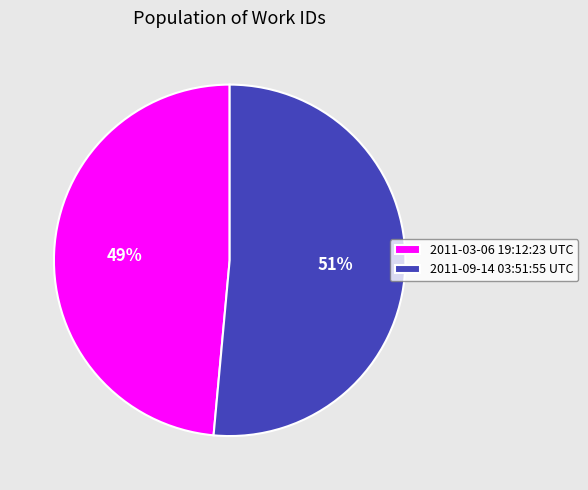

What is the largest slice in the pie chart?

2011-09-14 03:51:55 UTC